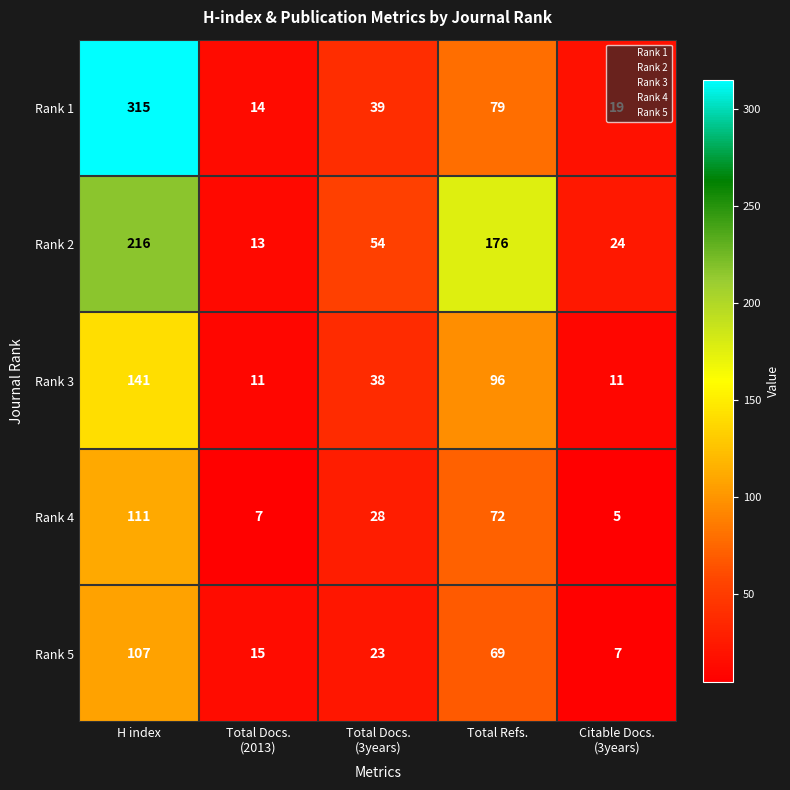

What is the sum of all Rank 3 values?

297